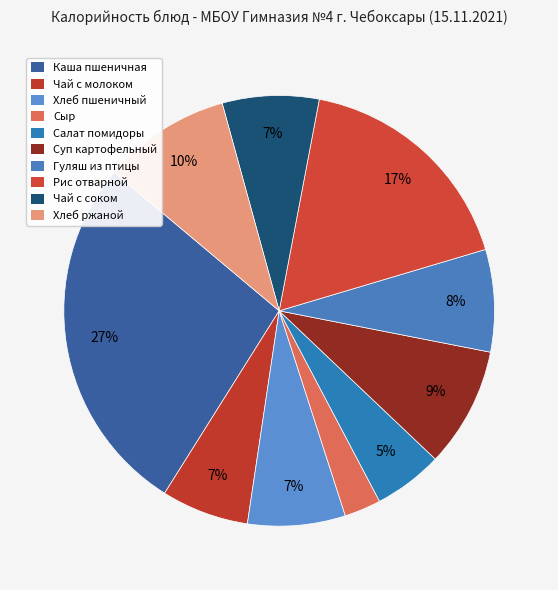

How many slices are in this pie chart?

10